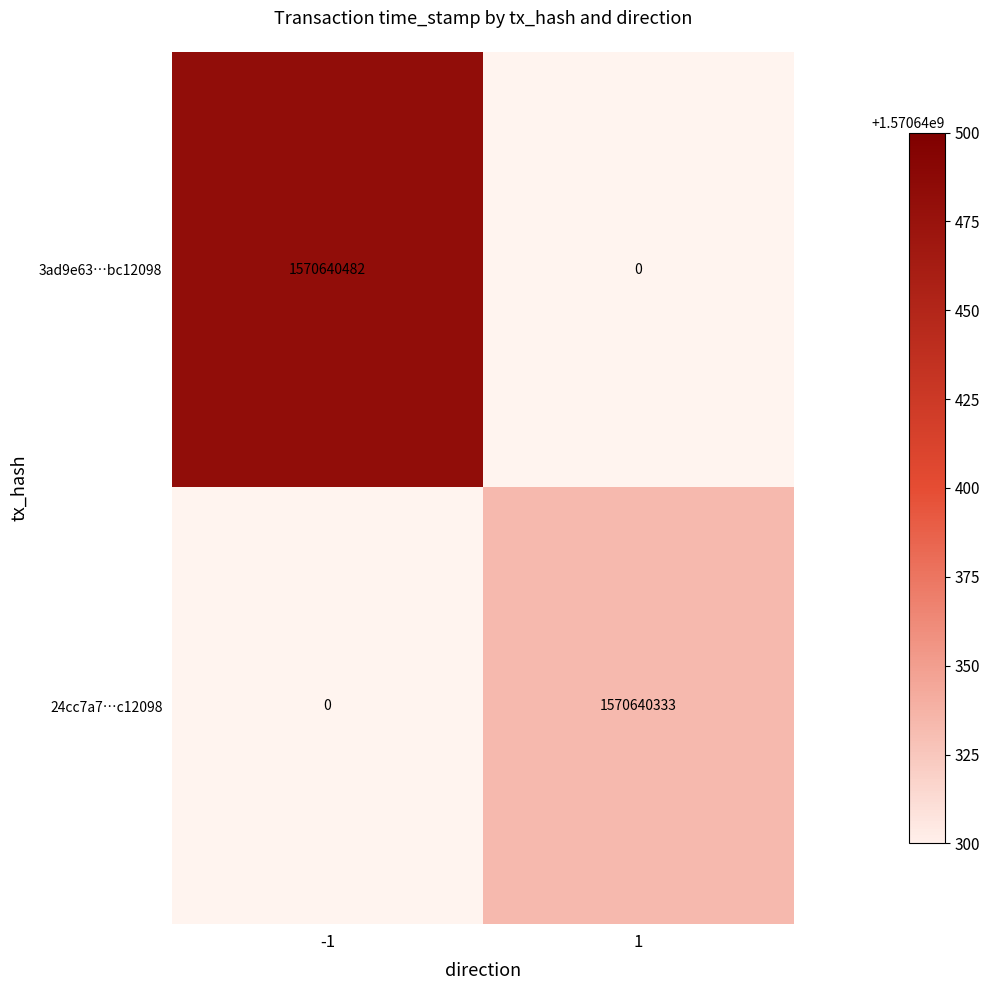

What is the sum of all 3ad9e63fb671c6a94afd8b4df496e085bc12098 values?

1570640482